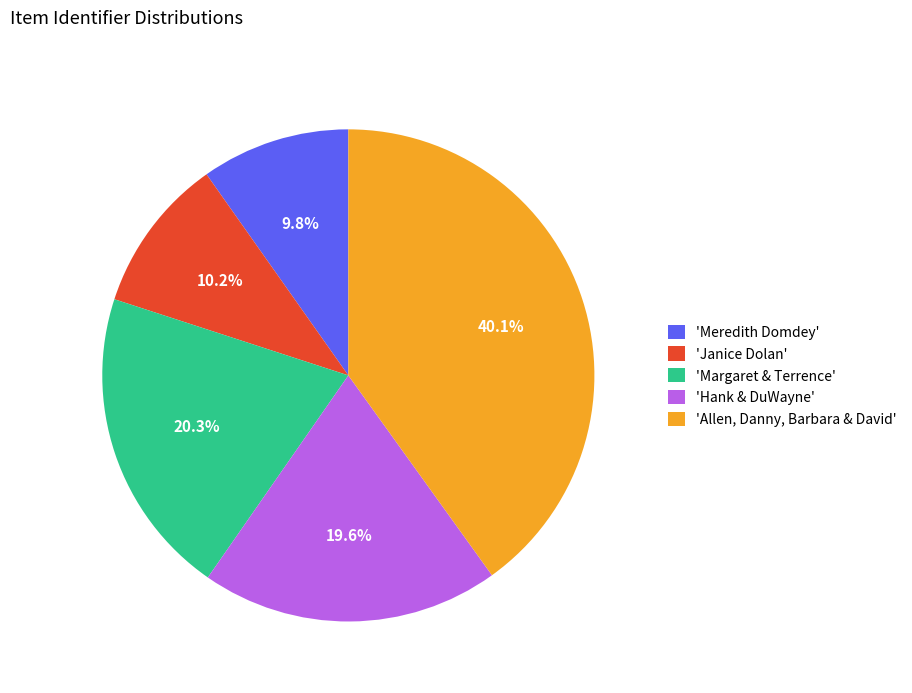

Which category has the biggest portion of the pie?

'Allen, Danny, Barbara & David'